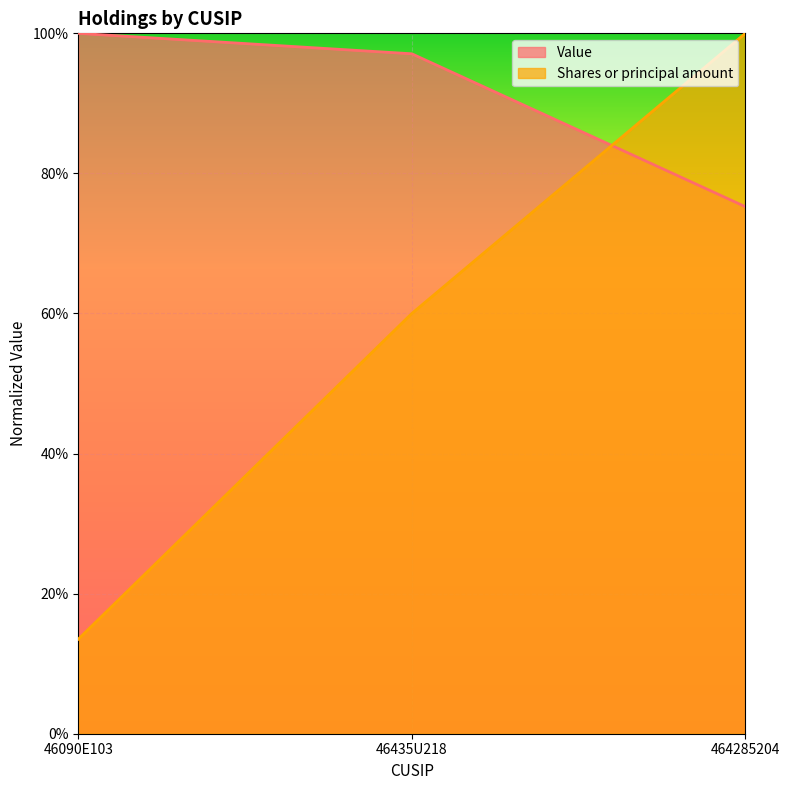

The value of Value at 46435U218 is 1.0. True or false?

True